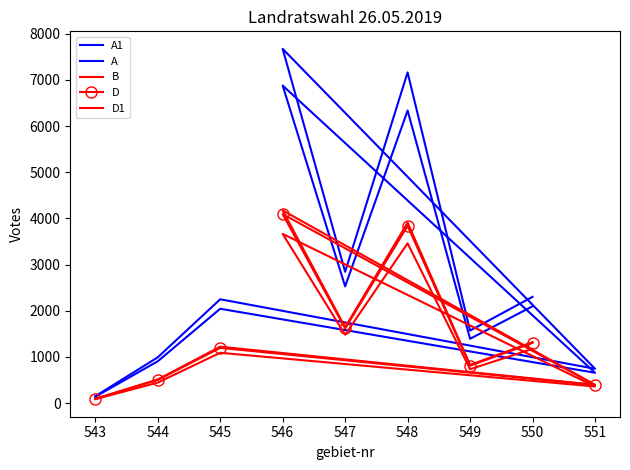

The D series shows 781 at 548. True or false?

False